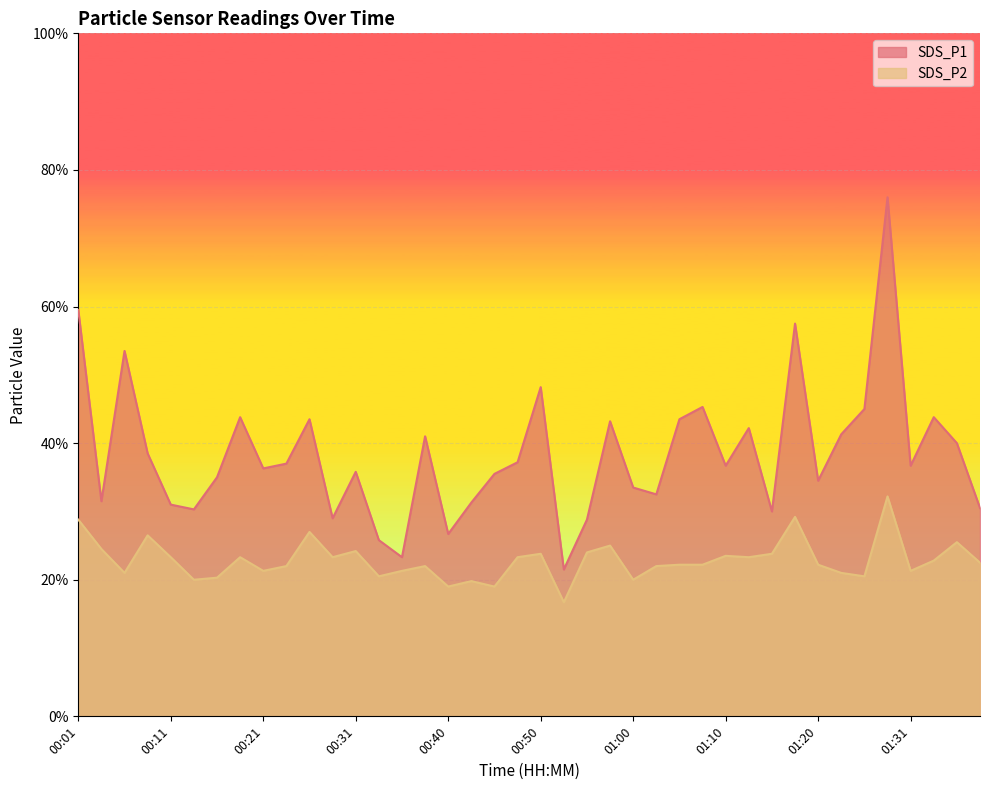

At which label is SDS_P1 closest to 4?

01:36